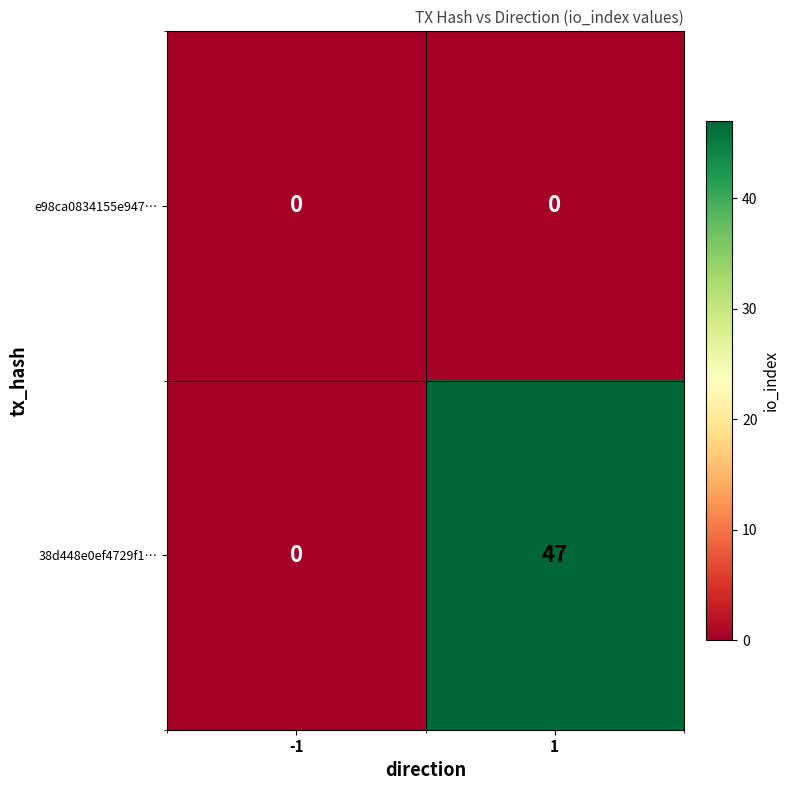

Which series has the largest range (max minus min)?

38d448e0ef4729f1…